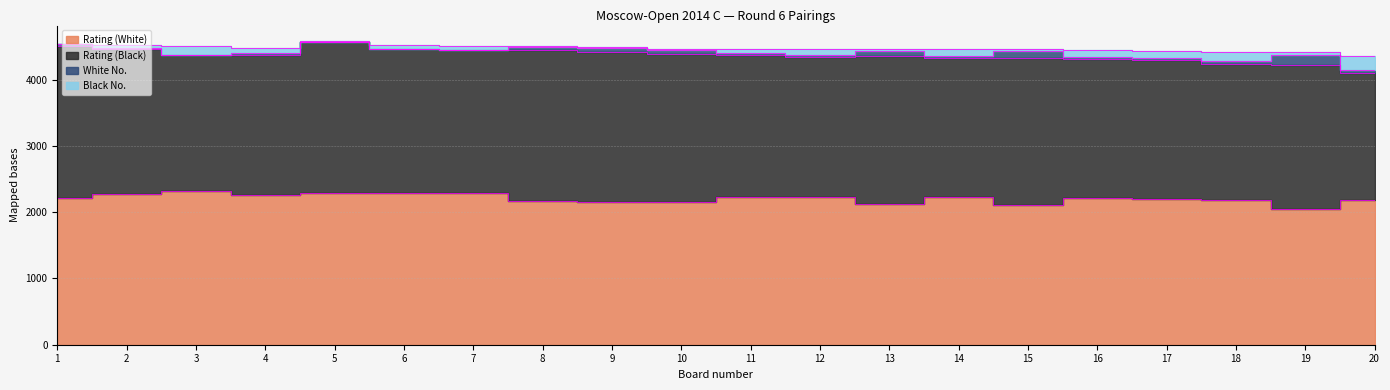

Which series changed the most between 3 and 11?

Rating (Black)